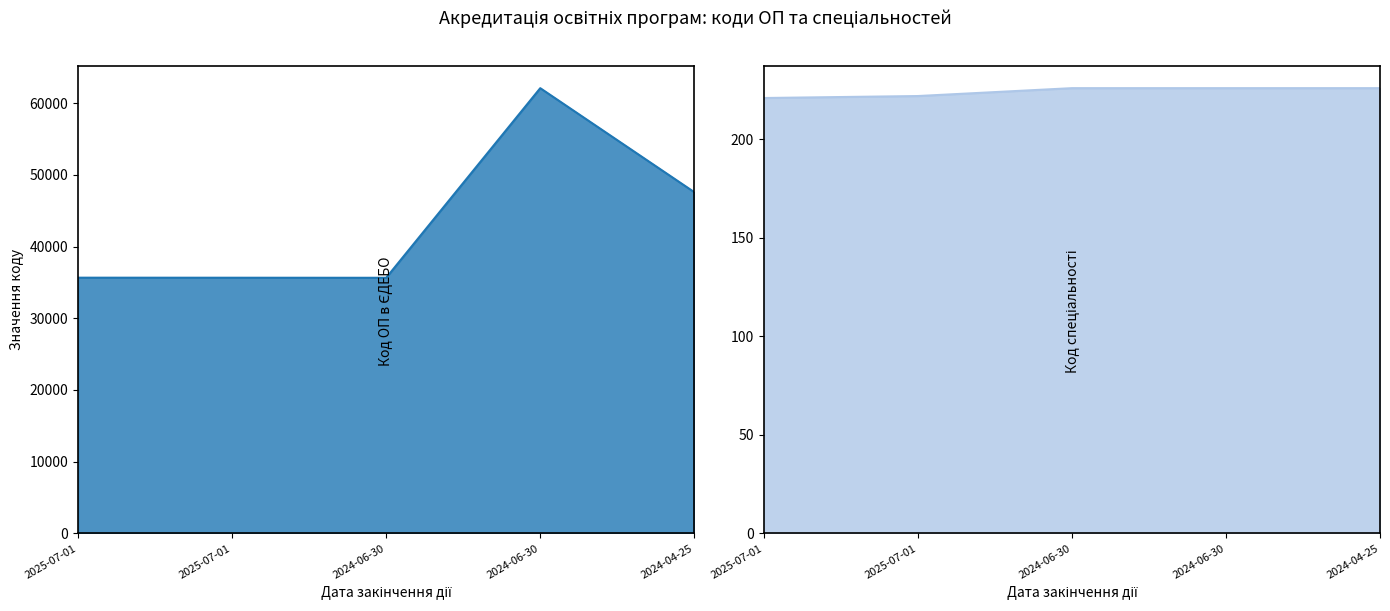

Which label corresponds to the smallest value in the chart?

2025-07-01